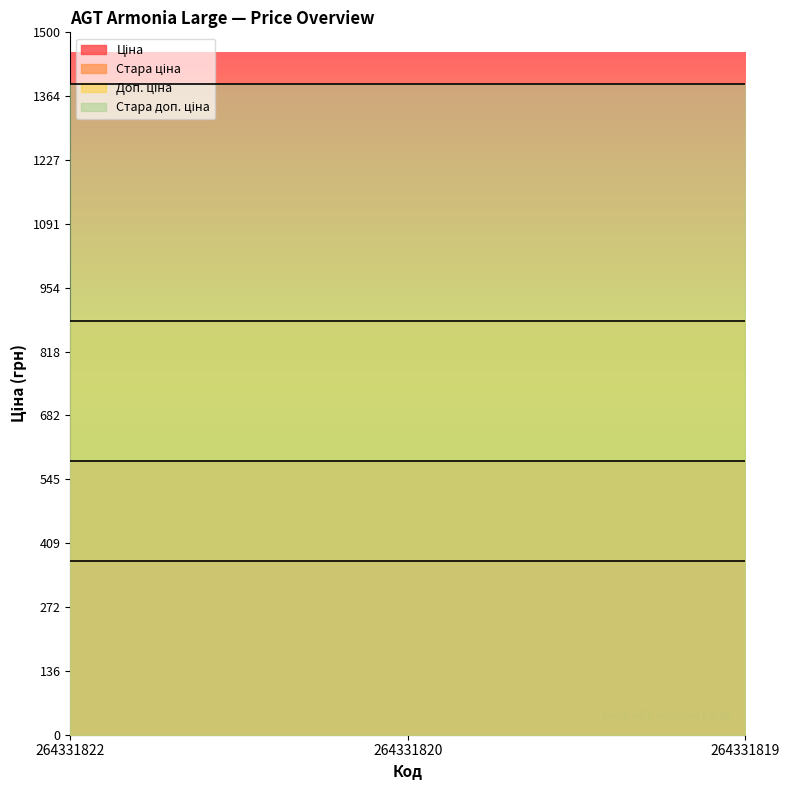

Is it true that Стара ціна equals 801.1 at 264331819?

False